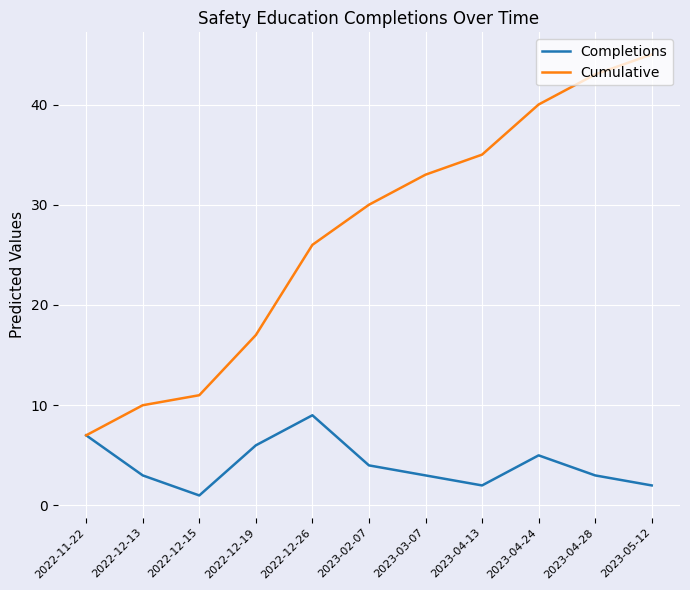

What is the total value across all series at 2022-12-26?

35